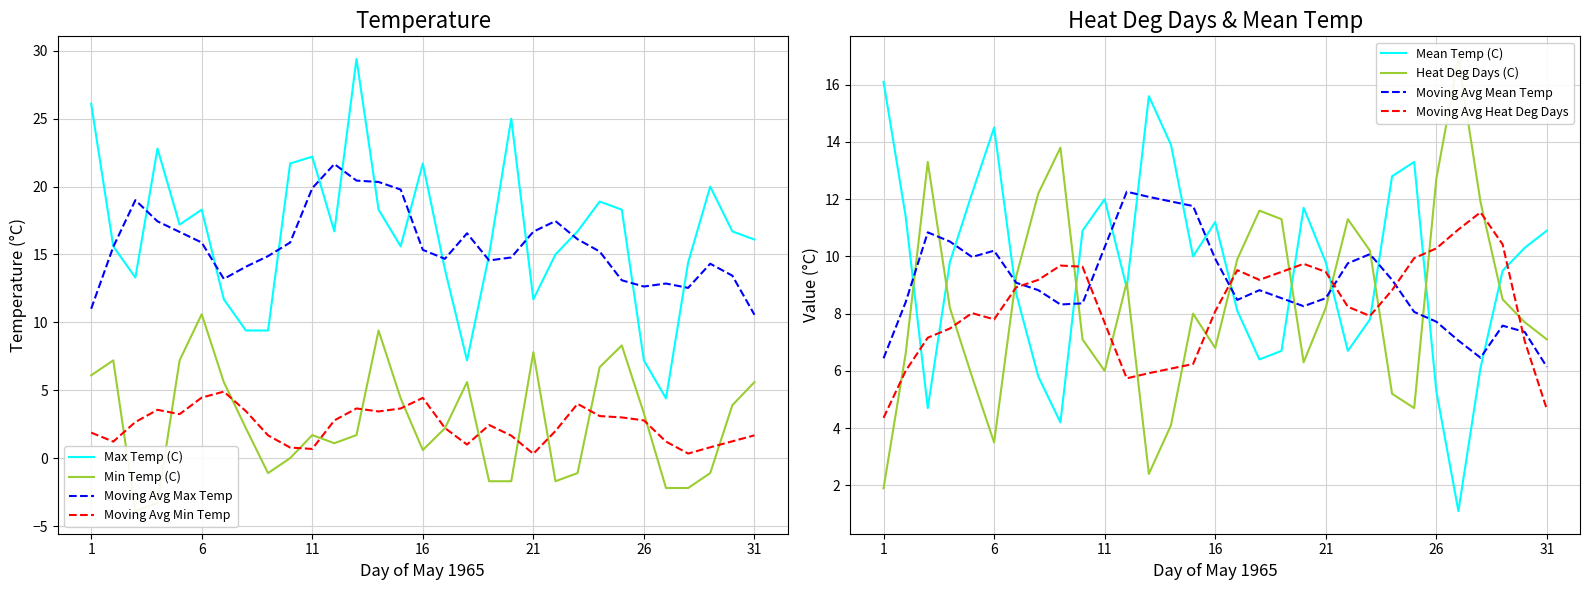

Reading right to left, extract all data points from this chart.

Max Temp (C): 16.1	16.7	20.0	14.4	4.4	7.2	18.3	18.9	16.7	15.0	11.7	25.0	15.0	7.2	13.9	21.7	15.6	18.3	29.4	16.7	22.2	21.7	9.4	9.4	11.7	18.3	17.2	22.8	13.3	15.6	26.1
Min Temp (C): 5.6	3.9	-1.1	-2.2	-2.2	3.3	8.3	6.7	-1.1	-1.7	7.8	-1.7	-1.7	5.6	2.2	0.6	4.4	9.4	1.7	1.1	1.7	0.0	-1.1	2.2	5.6	10.6	7.2	-3.3	-3.9	7.2	6.1
Mean Temp (C): 10.9	10.3	9.5	6.1	1.1	5.3	13.3	12.8	7.8	6.7	9.8	11.7	6.7	6.4	8.1	11.2	10.0	13.9	15.6	8.9	12.0	10.9	4.2	5.8	8.7	14.5	12.2	9.8	4.7	11.4	16.1
Heat Deg Days (C): 7.1	7.7	8.5	11.9	16.9	12.7	4.7	5.2	10.2	11.3	8.2	6.3	11.3	11.6	9.9	6.8	8.0	4.1	2.4	9.1	6.0	7.1	13.8	12.2	9.3	3.5	5.8	8.2	13.3	6.6	1.9